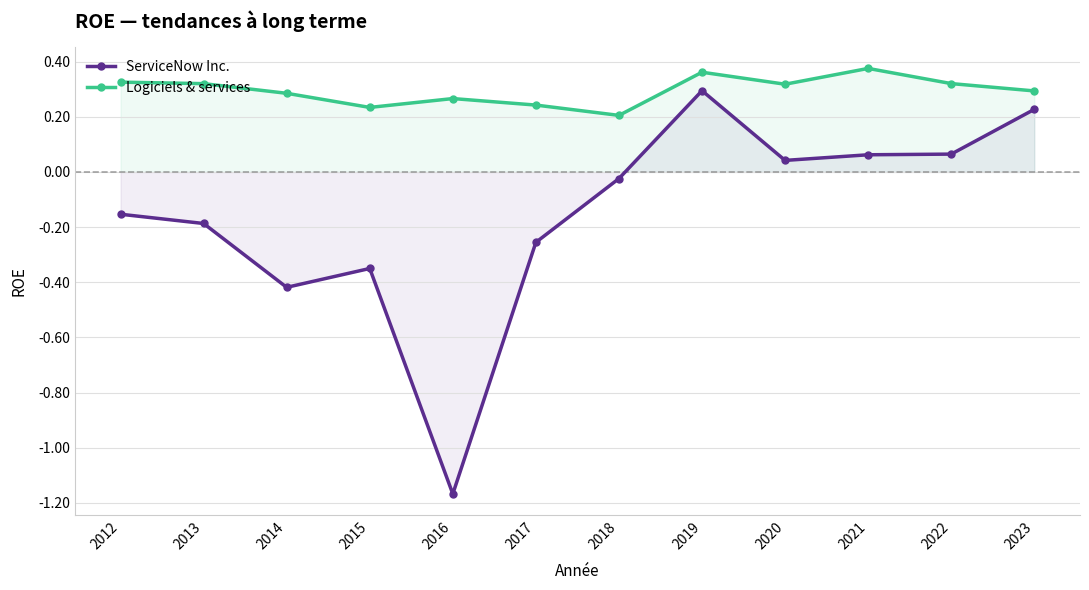

What are all the series names shown in the legend?

ServiceNow Inc., Logiciels & services